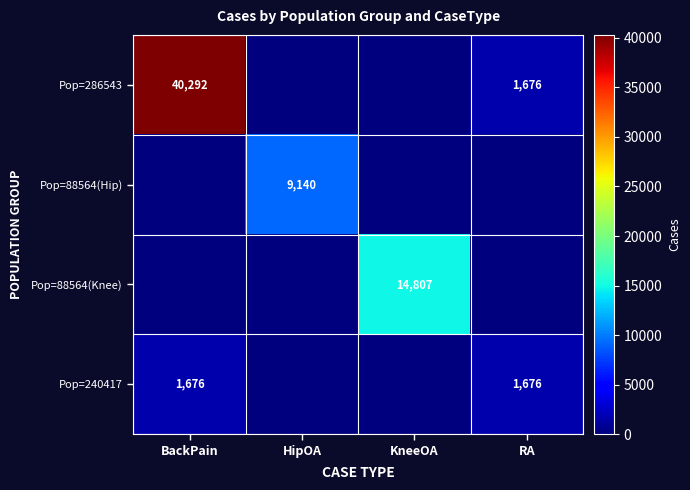

The value of Pop=240417 at RA is 1023. True or false?

False